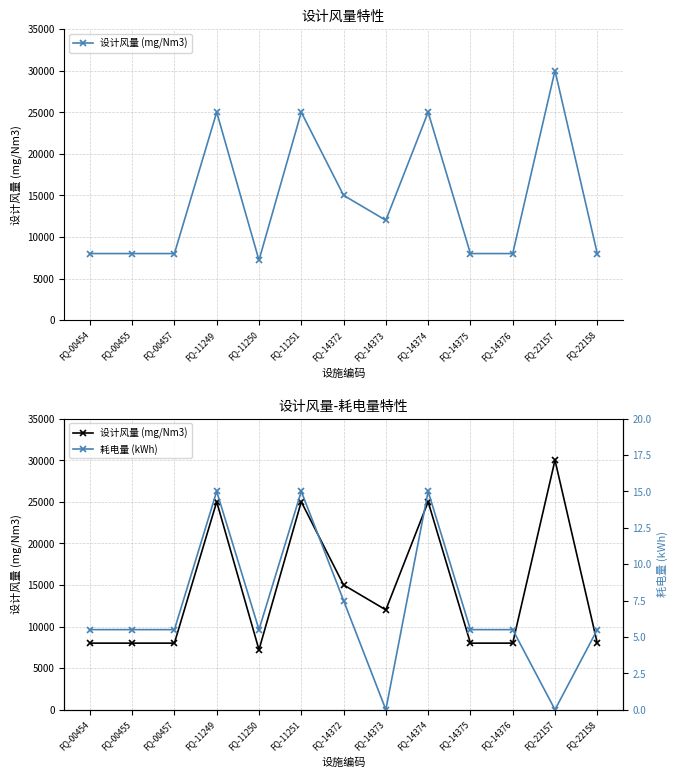

Which series has the largest total across all categories?

设计风量 (mg/Nm3)